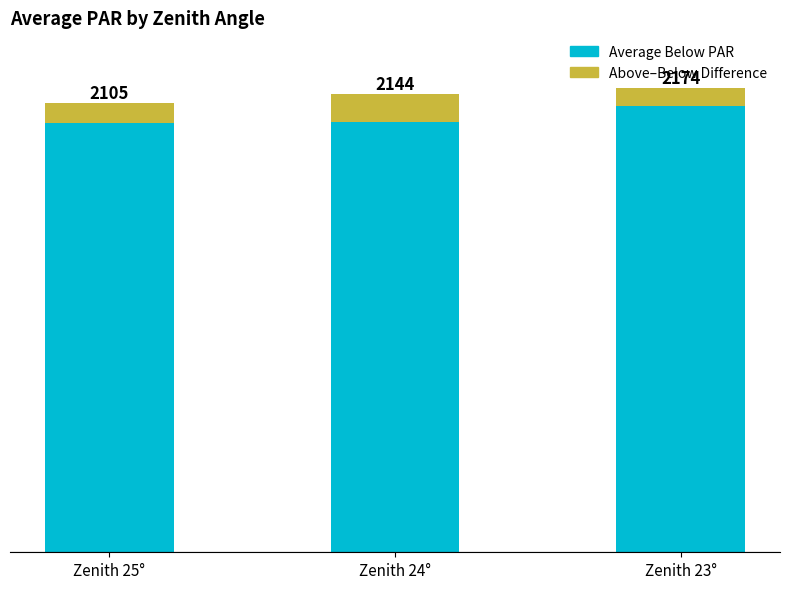

Does the chart contain any negative values?

No